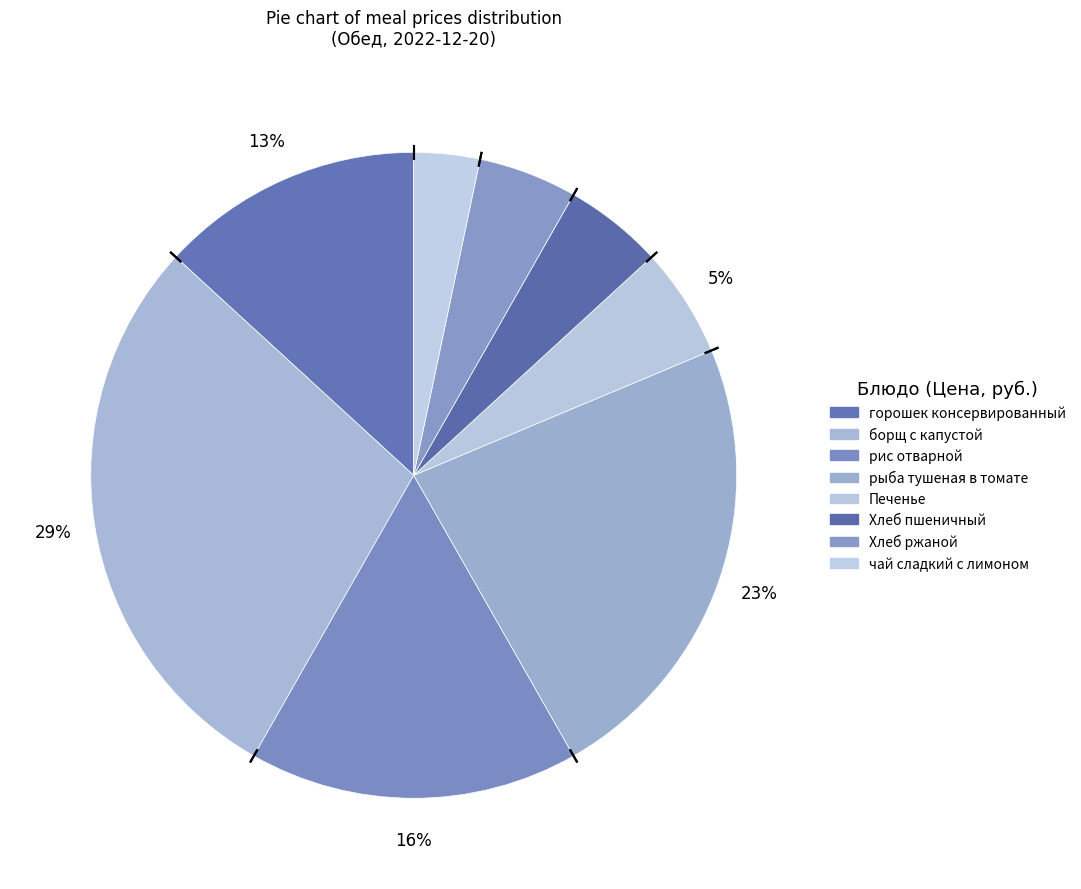

Rank the categories by value from lowest to highest.

чай сладкий с лимоном, Хлеб пшеничный, Хлеб ржаной, Печенье, горошек консервированный, рис отварной, рыба тушеная в томате, борщ с капустой